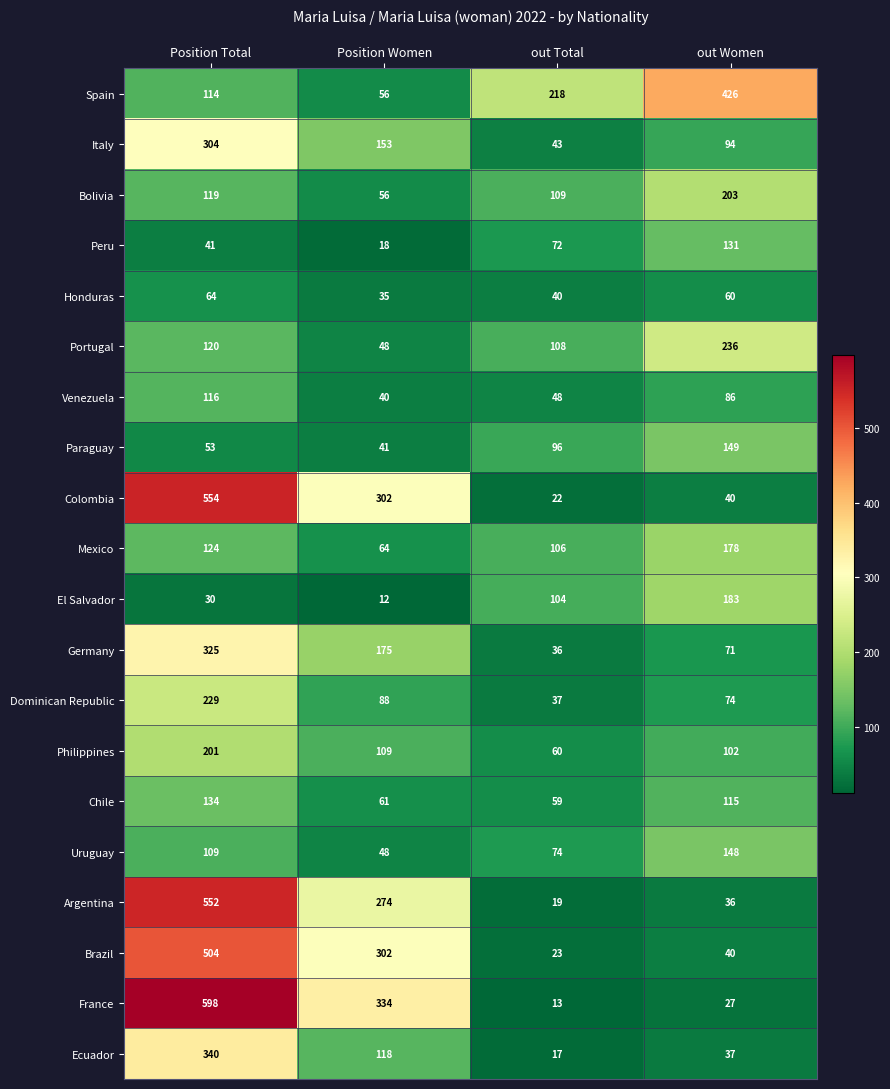

Where does the France series first go above 334?

Position Total